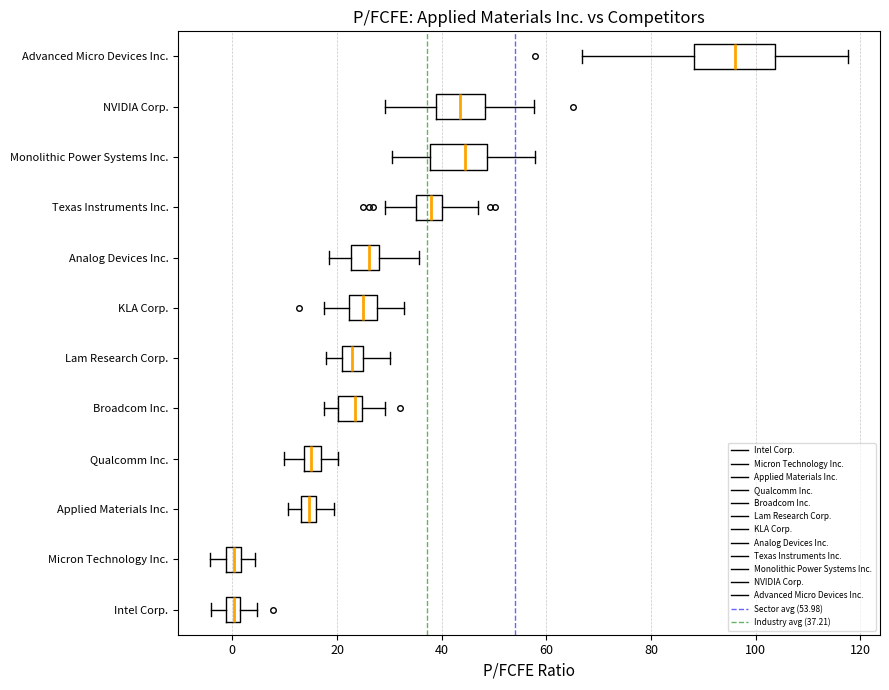

Where does the left whisker of the box for Applied Materials Inc. end on the x-axis? The values are not printed on the chart, so give them approximately, as read against the axis.

10